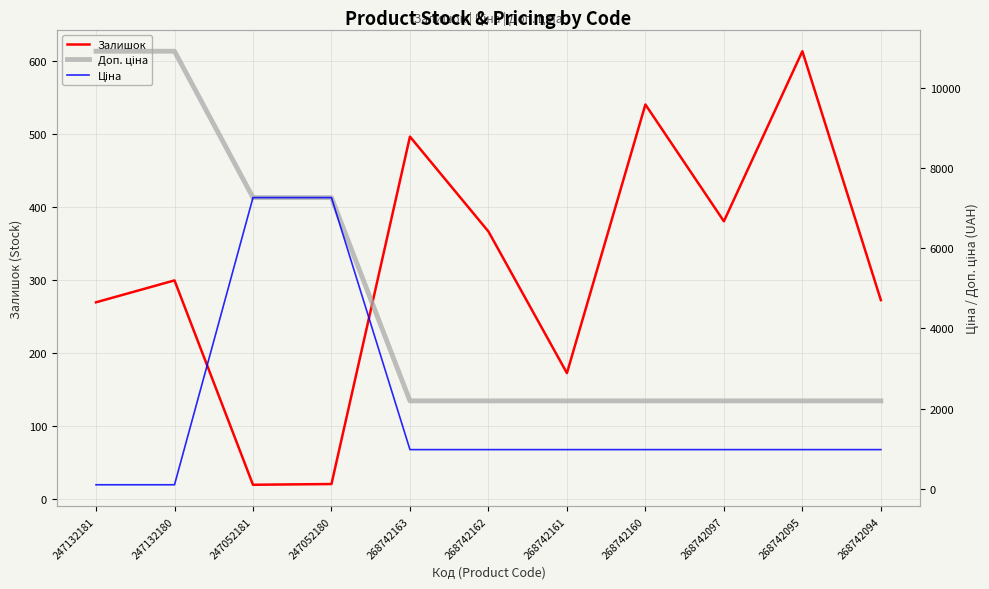

Reading left to right, transcribe all the data shown in this chart.

Залишок: 270.0	300.0	20.0	21.0	497.0	367.0	173.0	541.0	381.0	614.0	273.0
Доп. ціна: 10903.0	10903.0	7258.9	7258.9	2197.3	2197.3	2197.3	2197.3	2197.3	2197.3	2197.3
Ціна: 109.0	109.0	7258.9	7258.9	984.0	984.0	984.0	984.0	984.0	984.0	984.0